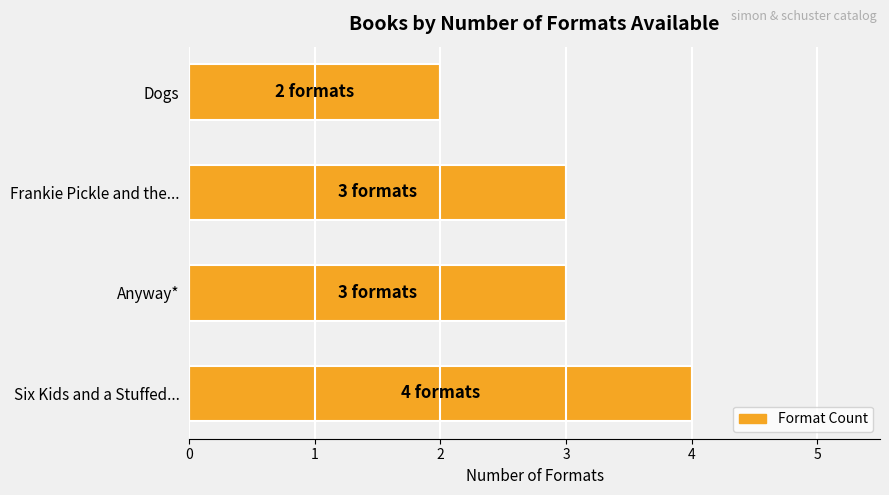

What is the average value?

3